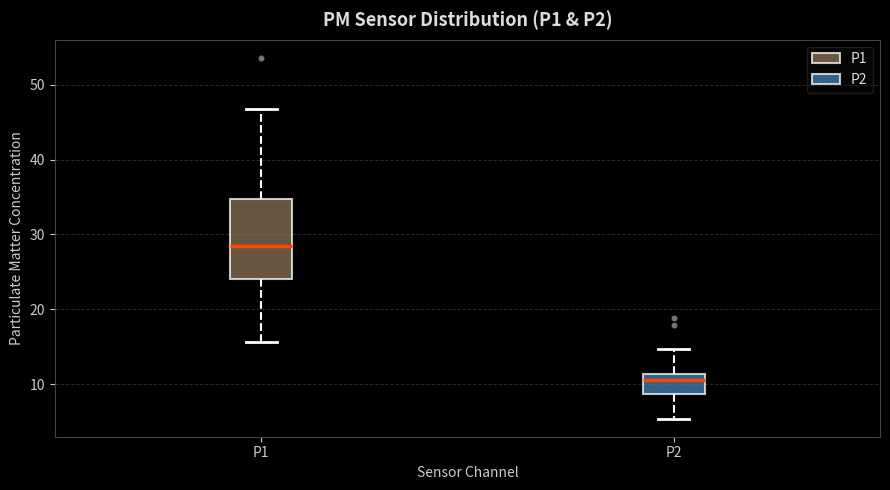

Reading left to right, transcribe this box plot: for each box, give where its median line is, the range the box spans, and where its two whiskers end, as read against the y-axis. The values are not printed on the chart, so give them approximately, as read against the axis.

P1: median 29, box 24 to 35, whiskers 16 to 47
P2: median 11 (just below the box's upper edge), box 9 to 11, whiskers 5 to 15